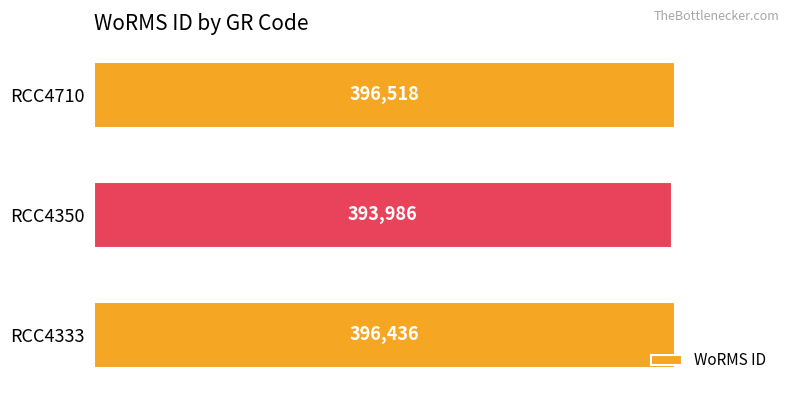

Which category has the lowest value across all series?

RCC4350